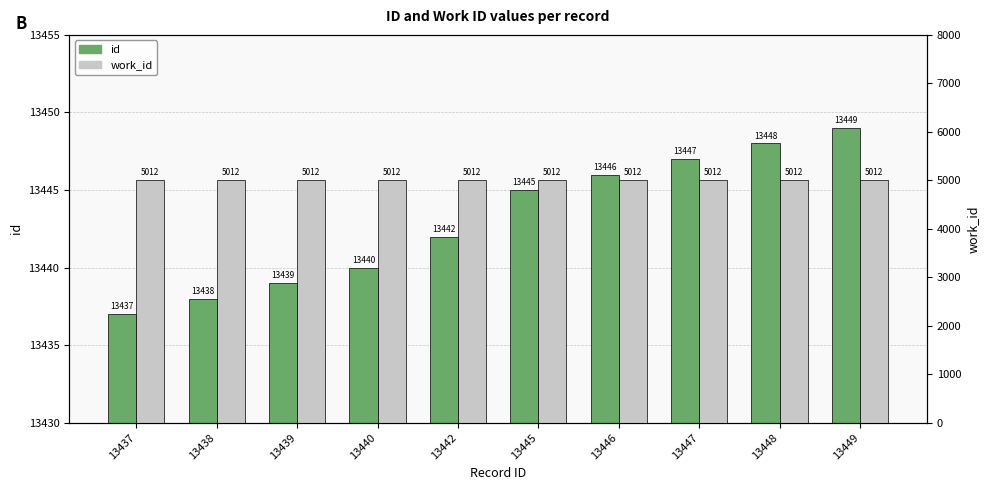

Is it true that work_id equals 5012 at 13446?

True